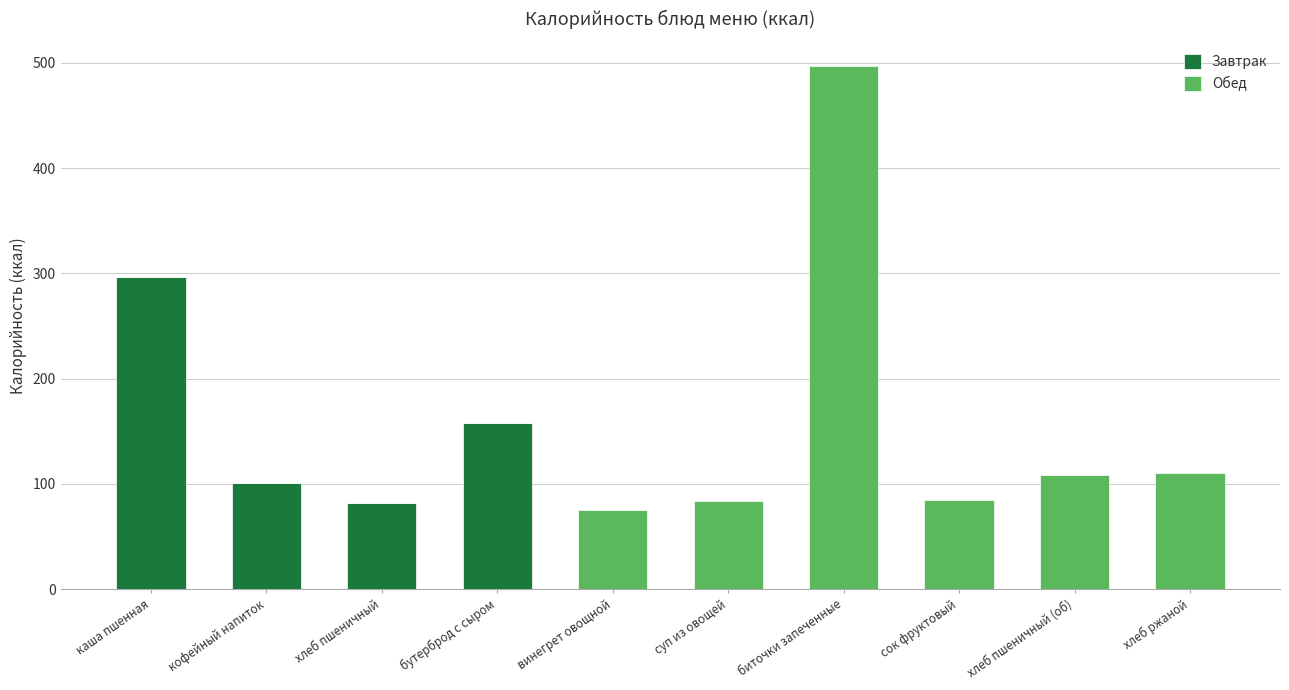

What are all the series names shown in the legend?

Завтрак, Обед